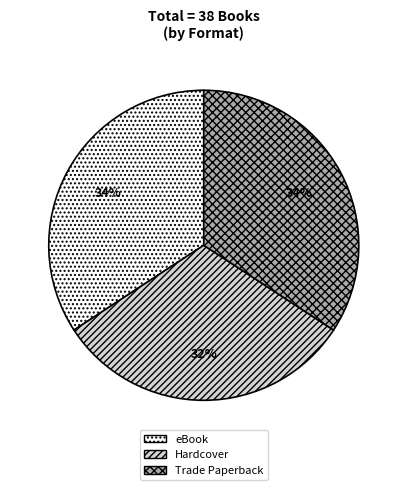

Is Trade Paperback the majority of the pie?

No